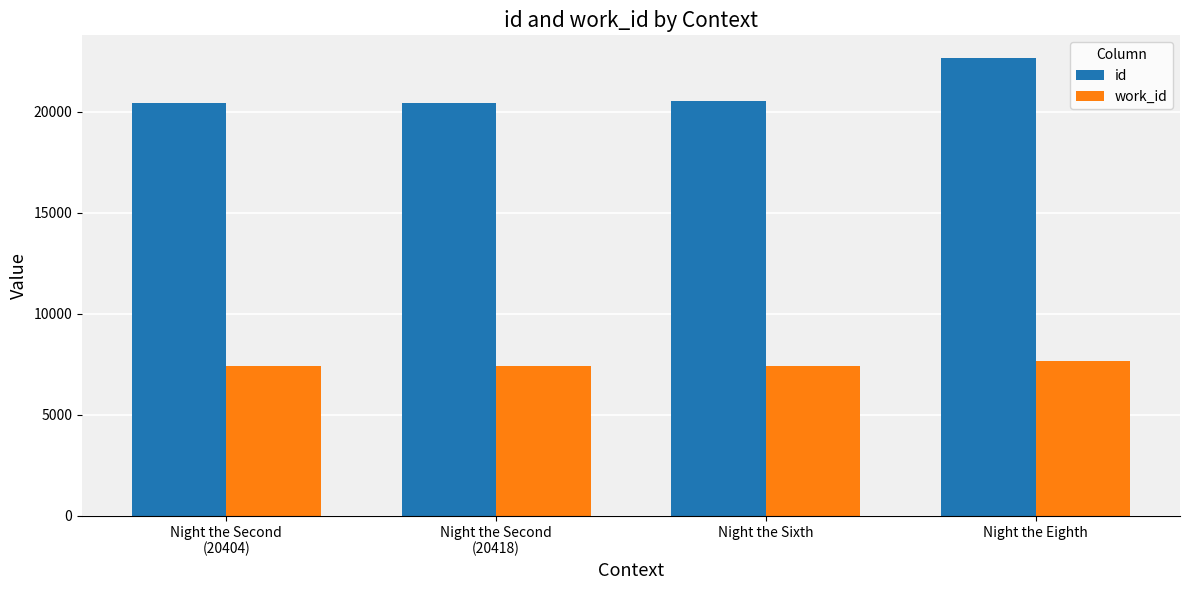

True or false: work_id has a value of 2714 at Night the Eighth.

False